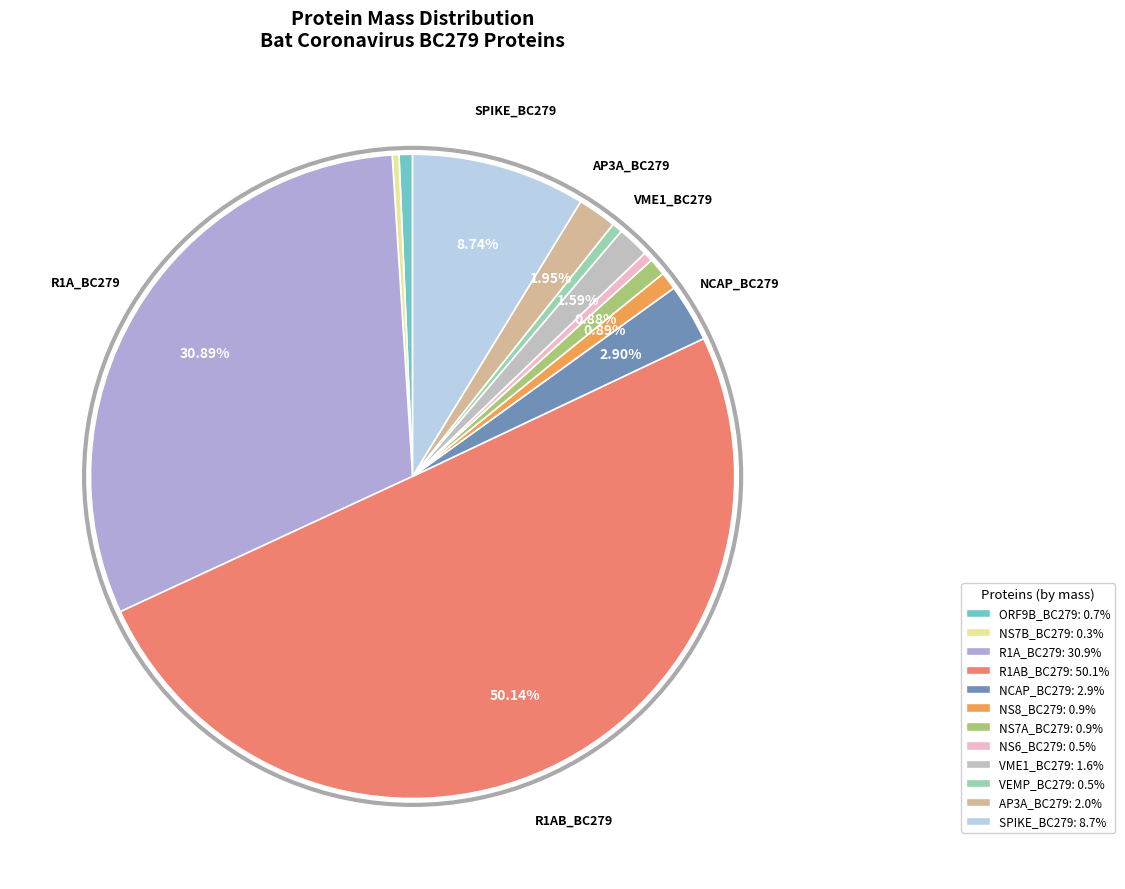

The NS8_BC279 slice represents 11% of the pie. True or false?

False